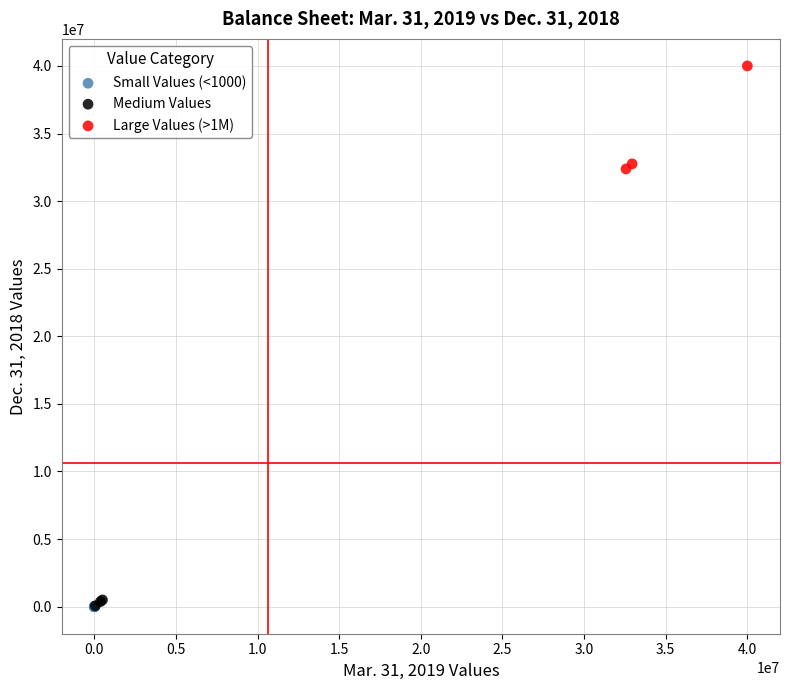

Which series has the widest spread of Y values?

Large Values (>1M)